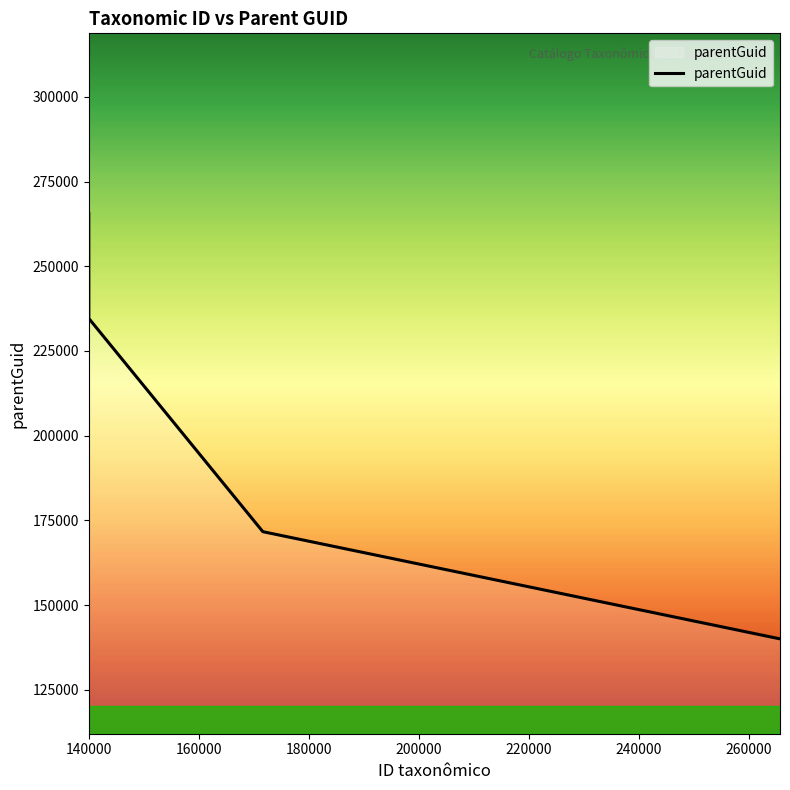

Reading left to right, list all the values displayed in this chart.

265635	234594	171649	140008